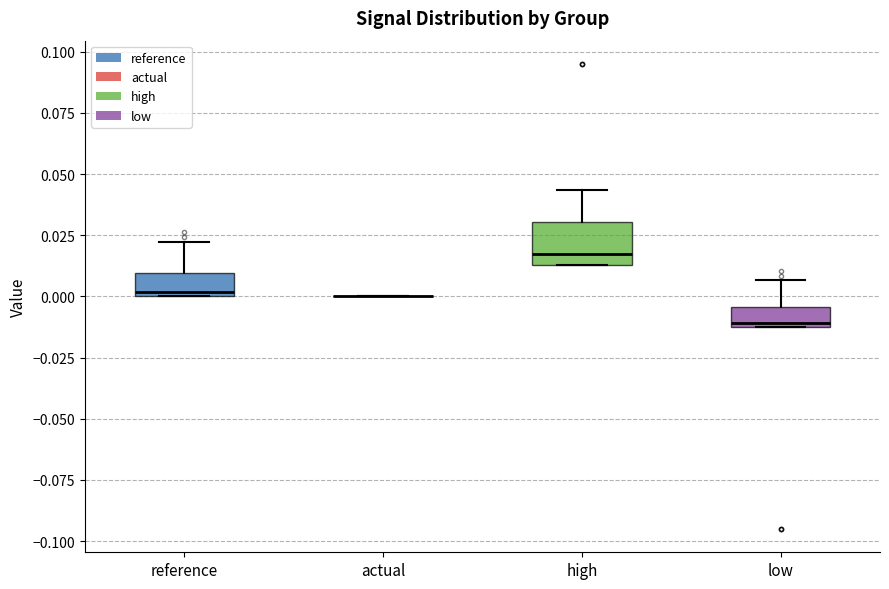

Reading left to right, transcribe this box plot: for each box, give where its median line is, the range the box spans, and where its two whiskers end, as read against the y-axis. The values are not printed on the chart, so give them approximately, as read against the axis.

reference: median 0.000 (just above the box's lower edge), box 0.000 to 0.010, whiskers 0.000 to 0.020
actual: box collapsed to a line at 0.000, whiskers 0.000 to 0.000
high: median 0.015 (just above the box's lower edge), box 0.015 to 0.030, whiskers 0.015 to 0.045
low: median -0.010, box -0.015 to -0.005, whiskers -0.015 to 0.005